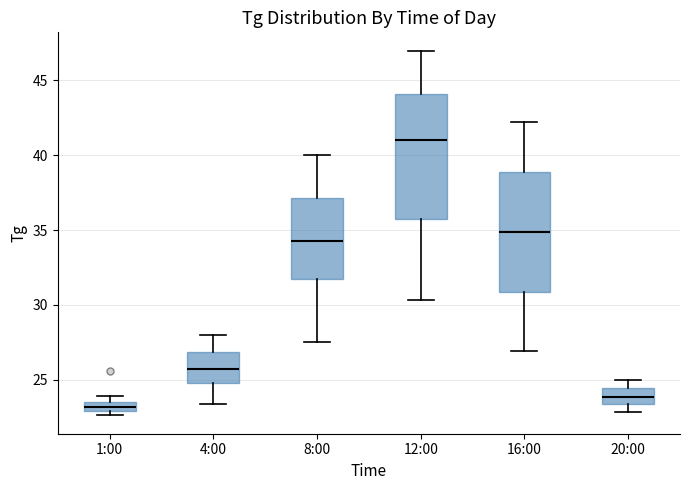

Which box's median line is the lowest?

1:00